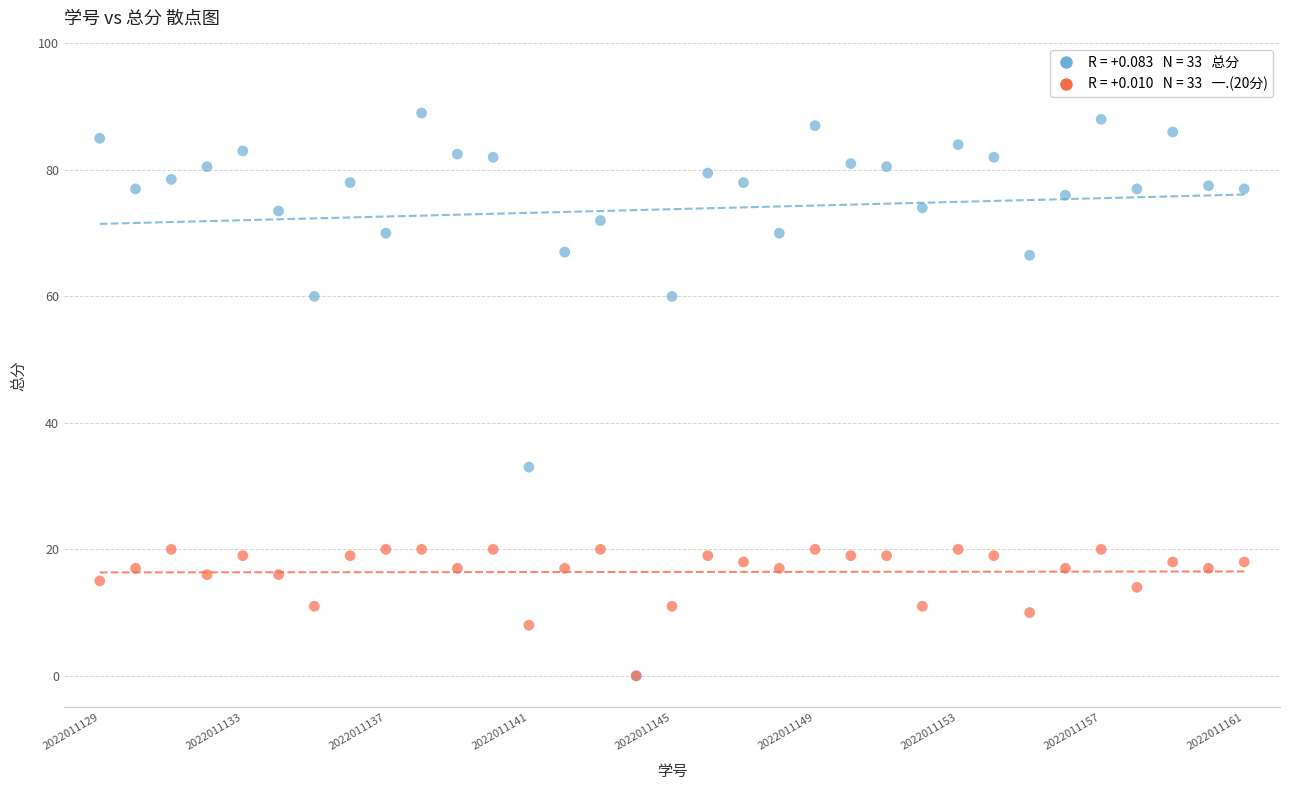

Across all series, what Y value is closest to 44?

33.0